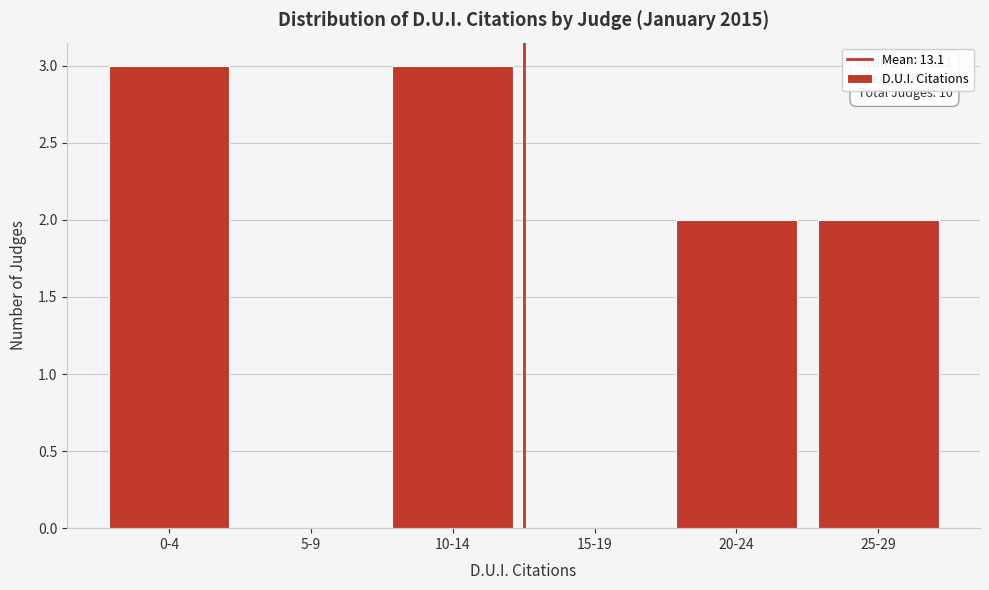

Reading left to right, list all the values displayed in this chart.

0-4=3	5-9=0	10-14=3	15-19=0	20-24=2	25-29=2